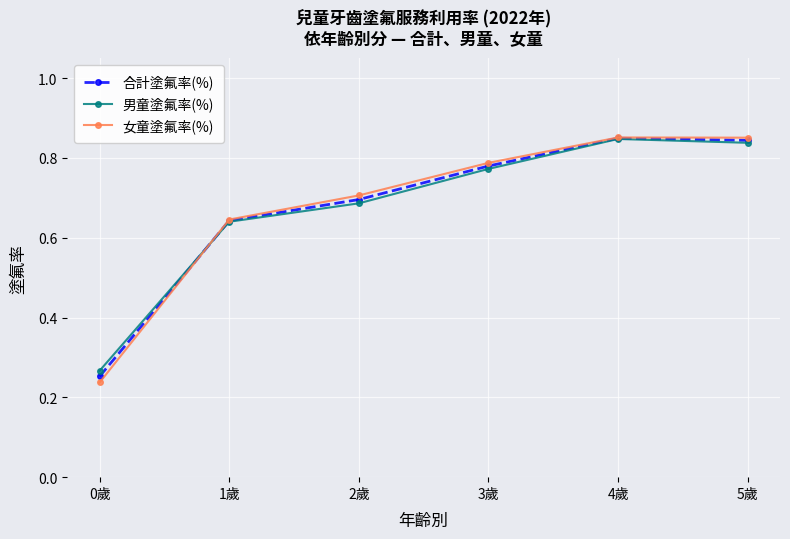

At how many categories does at least one series exceed 0?

6